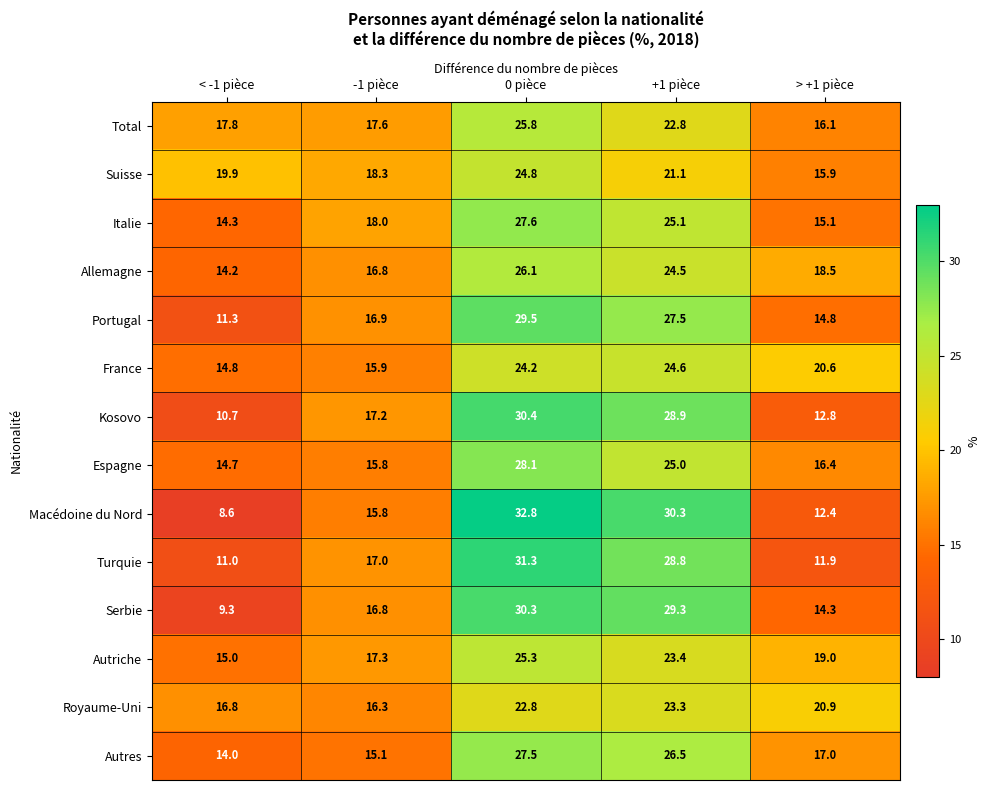

The value of Espagne at -1 pièce is 22.2. True or false?

False